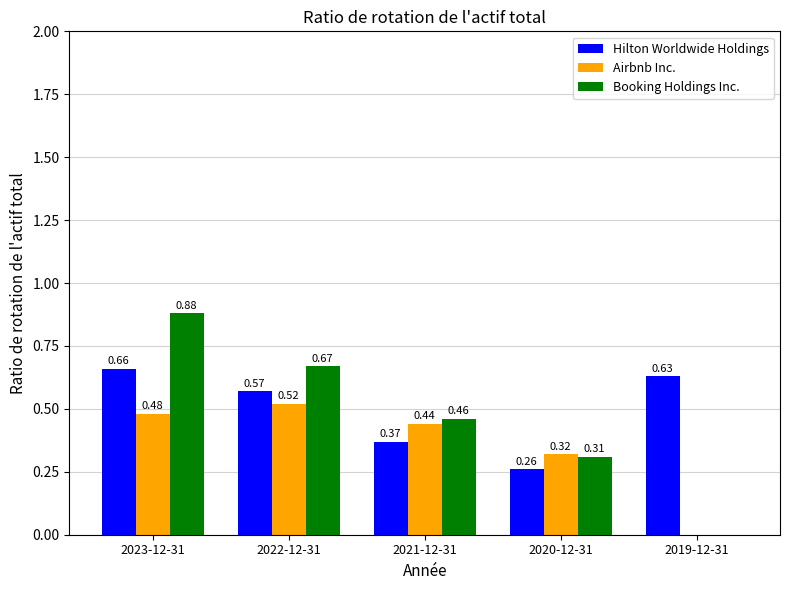

Which series changed the most between 2023-12-31 and 2020-12-31?

Booking Holdings Inc.